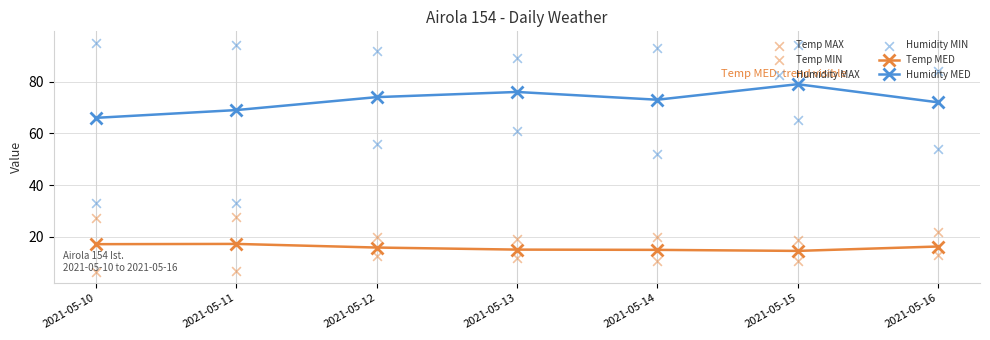

At which category is the sum across all series the highest?

2021-05-15